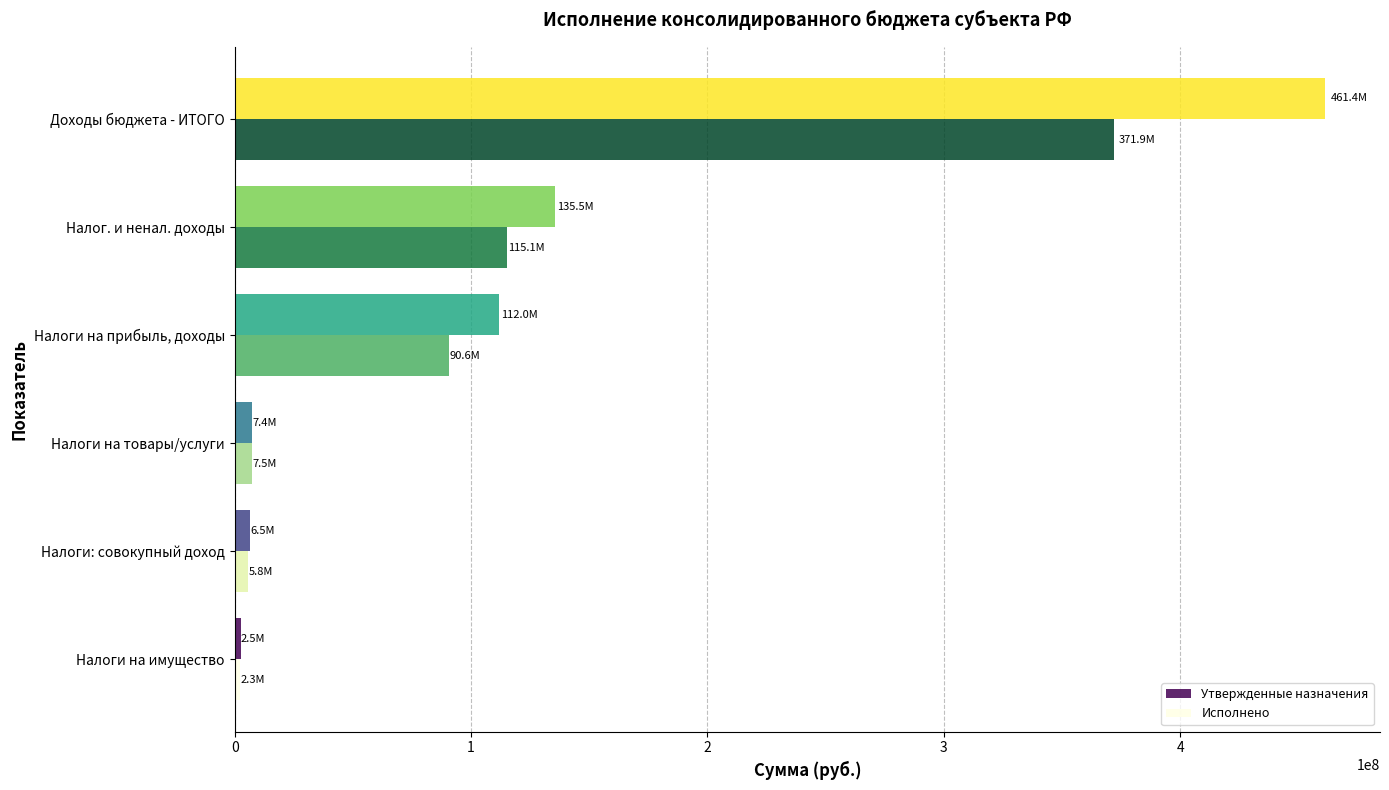

Rank the series by their average value, from highest to lowest.

Утвержденные назначения, Исполнено